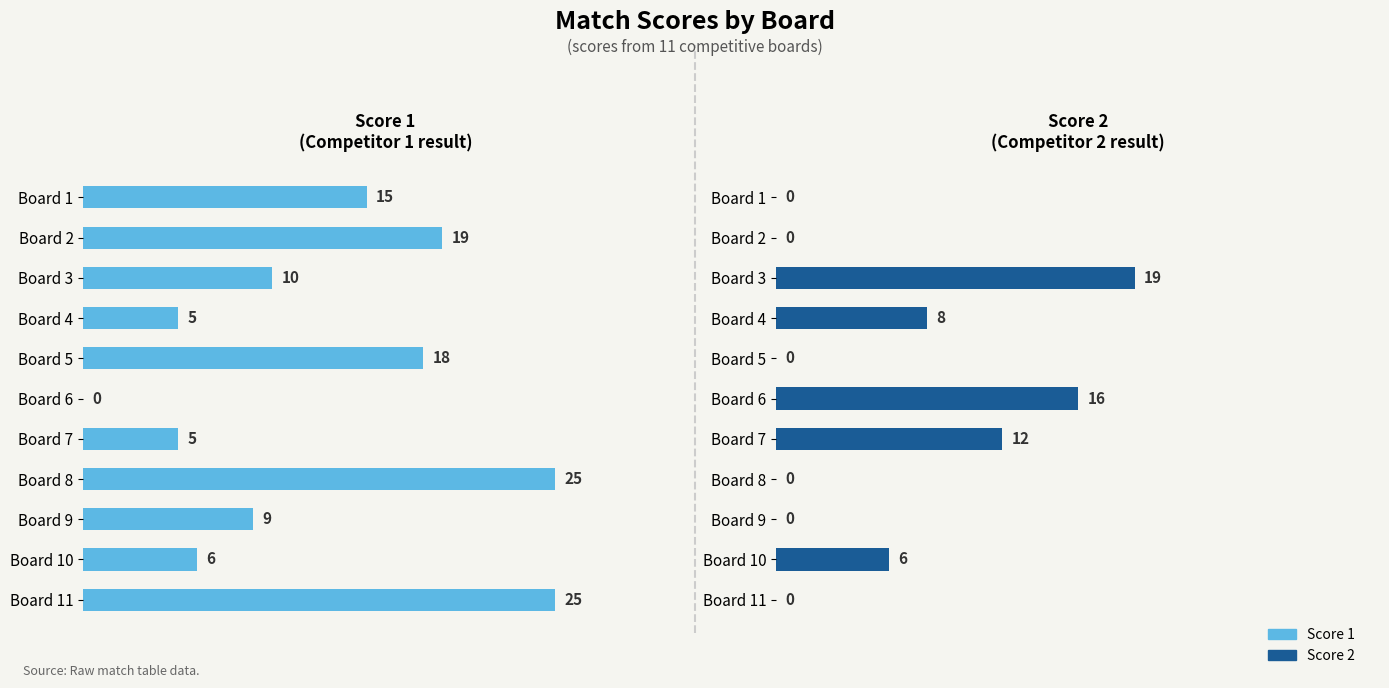

The value of Score 2 at Board 1 is 0. True or false?

True